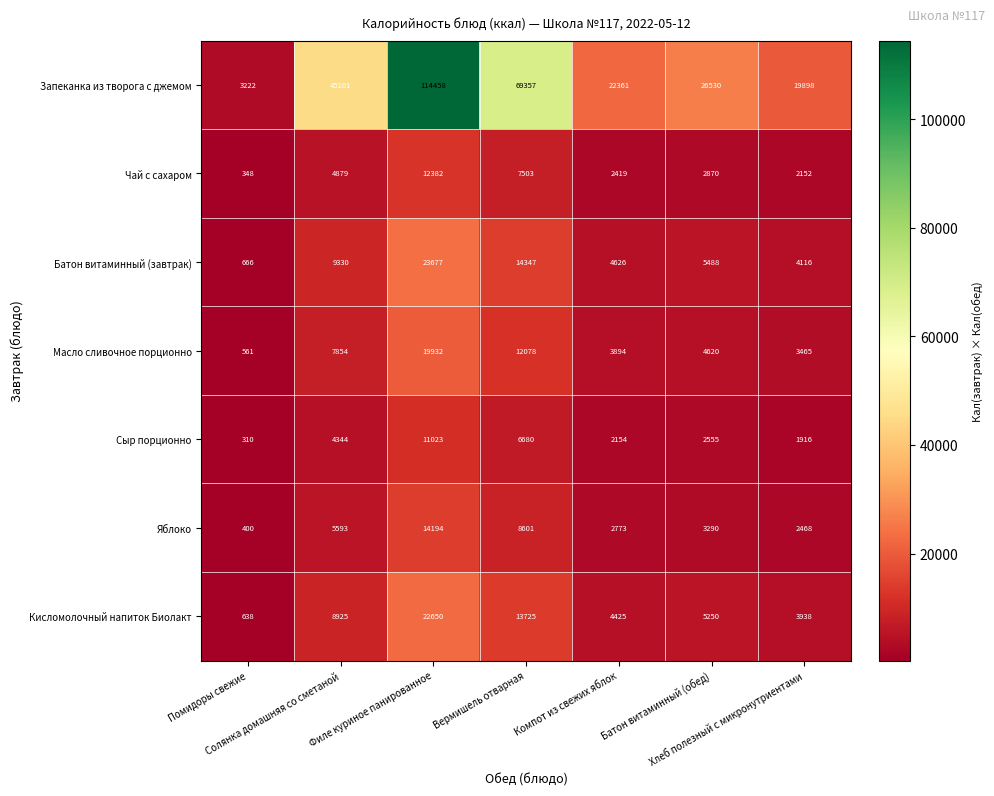

Which series has the widest spread of values?

Запеканка из творога с джемом